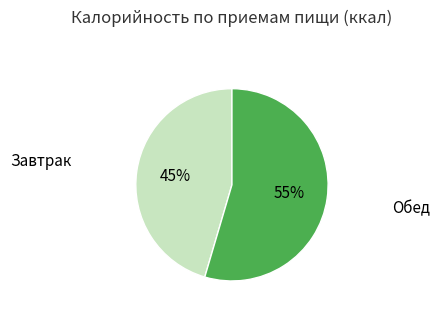

Is there any slice that represents more than half of the pie?

Yes